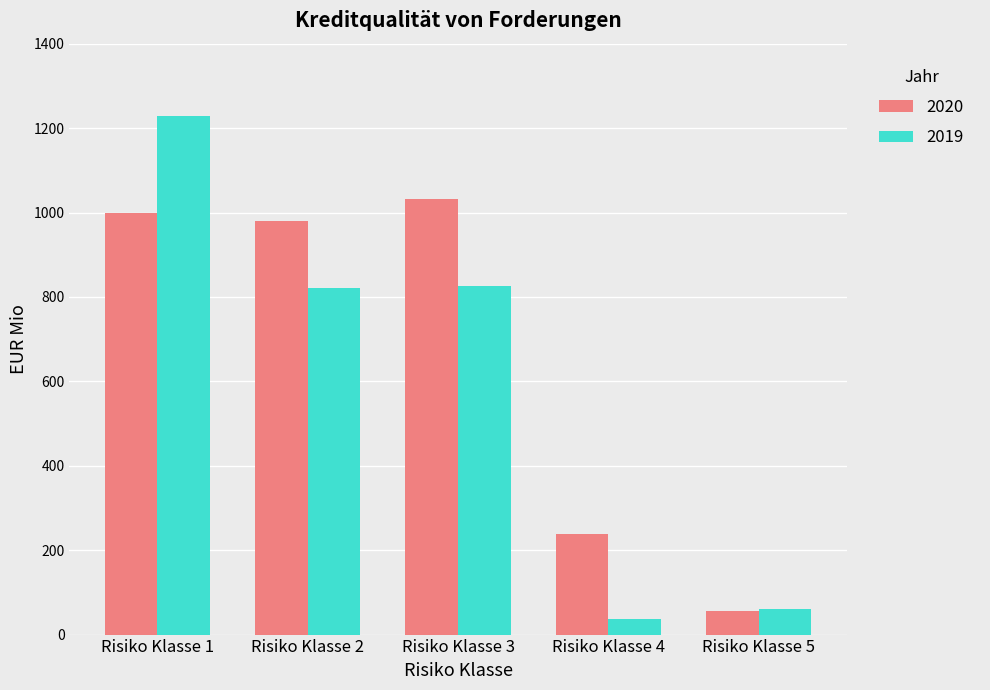

True or false: 2020 has a value of 96 at Risiko Klasse 4.

False